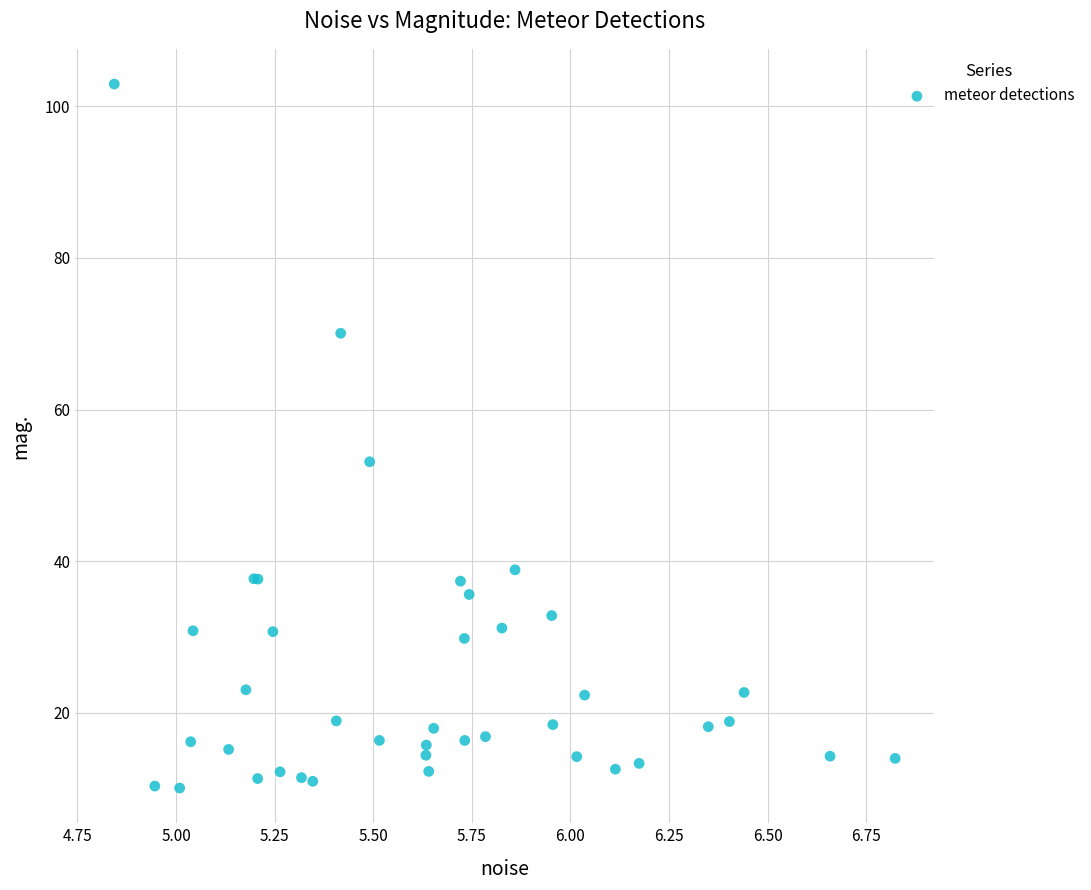

What Y value in the scatter plot is closest to 56?

53.1